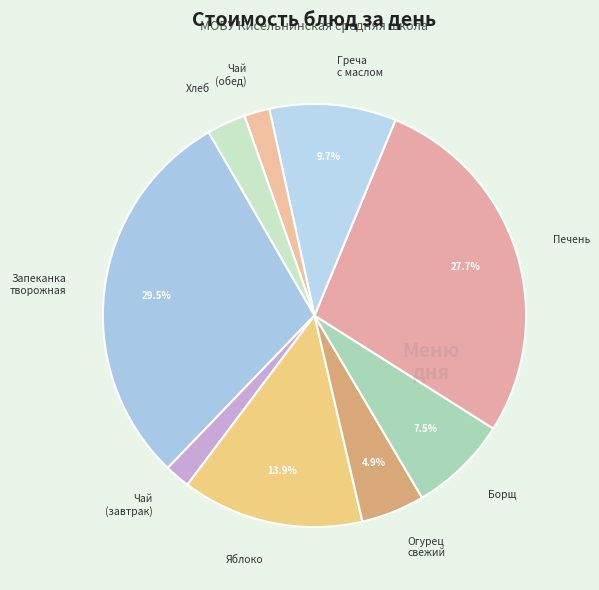

How many segments does this pie chart have?

9